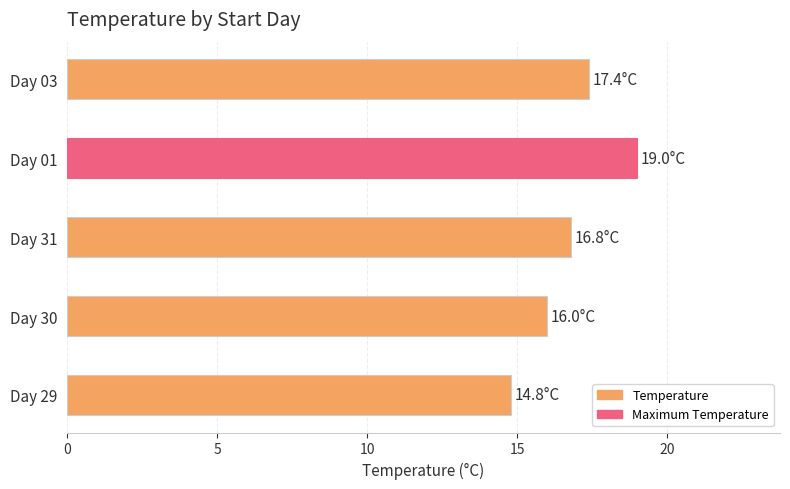

Reading bottom to top, transcribe all the data shown in this chart.

Day 29=14.8	Day 30=16.0	Day 31=16.8	Day 01=19.0	Day 03=17.4